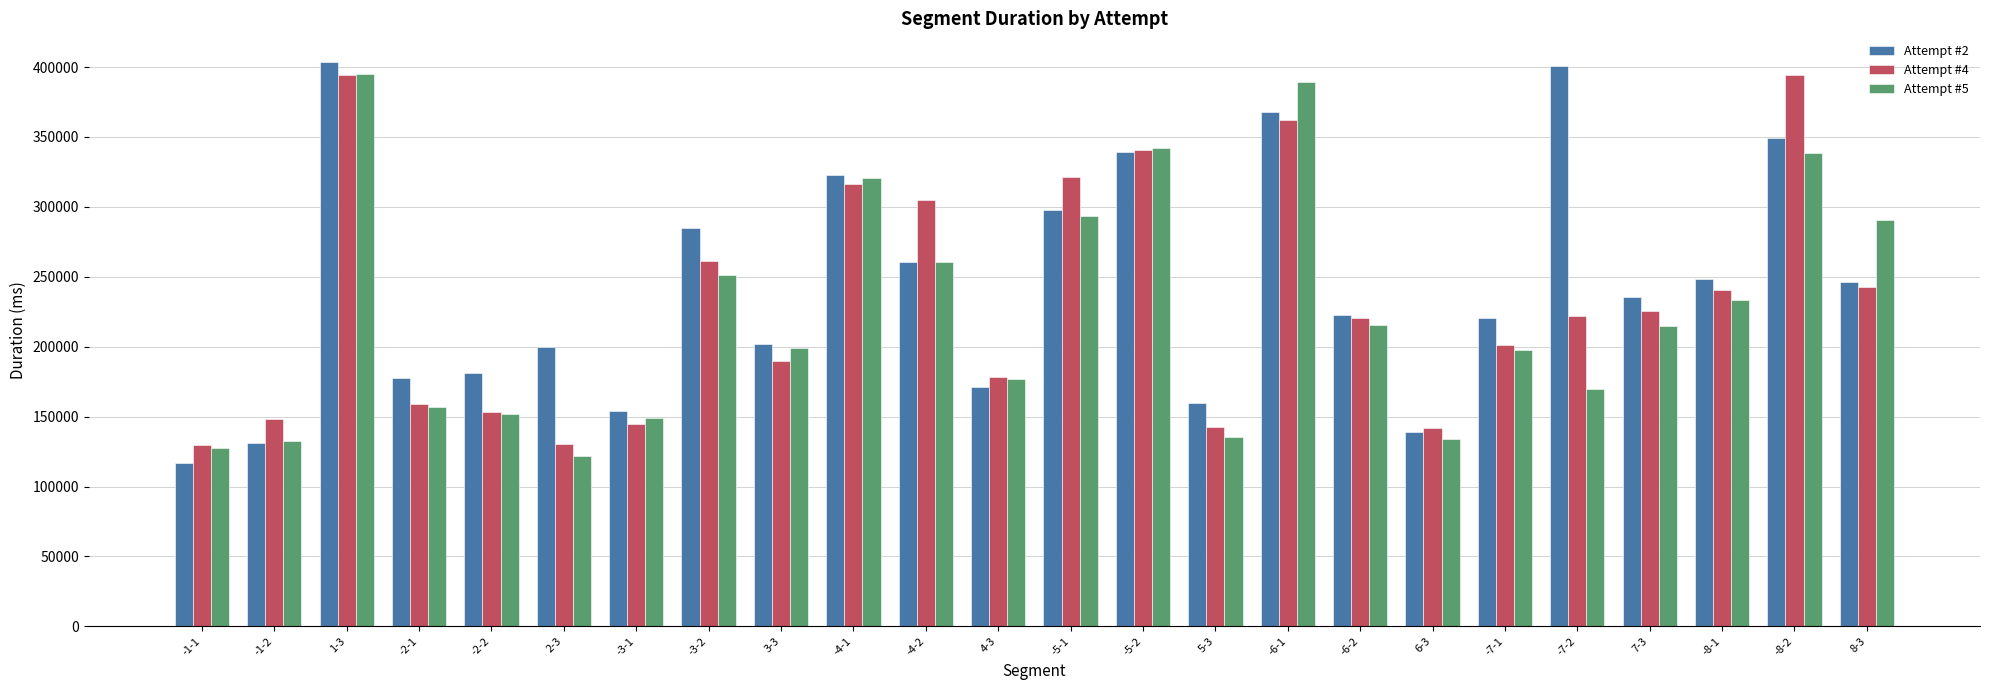

How many bars are there in total?

72